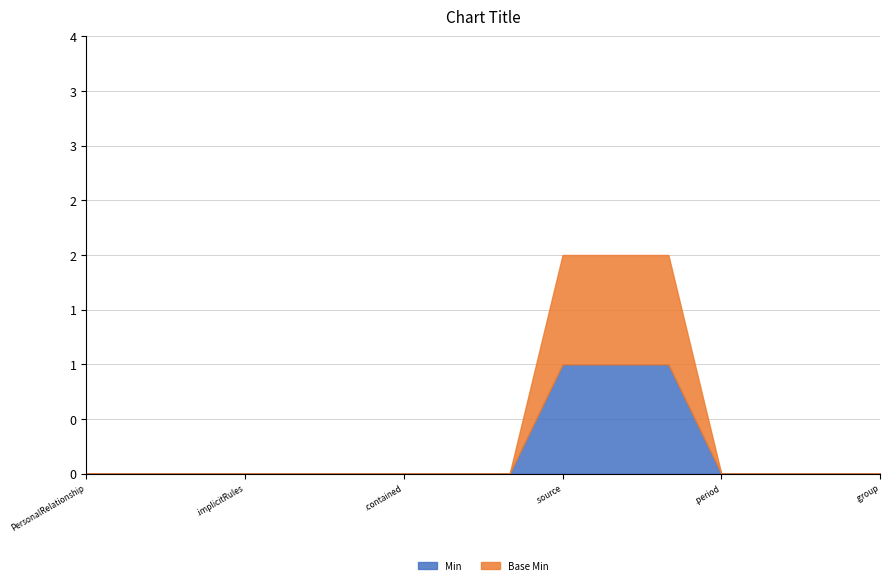

At PersonalRelationship.implicitRules, list the series in order from smallest to largest.

Min, Base Min